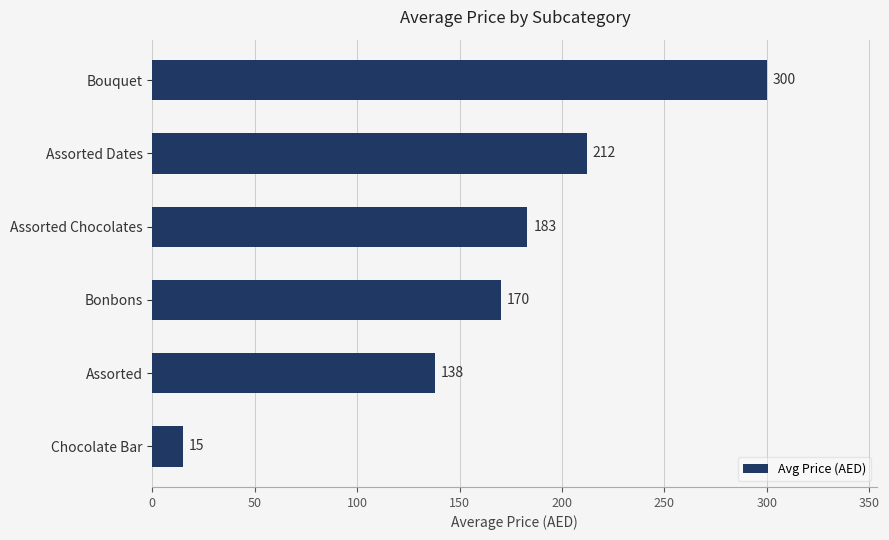

How many data points are less than 183?

3